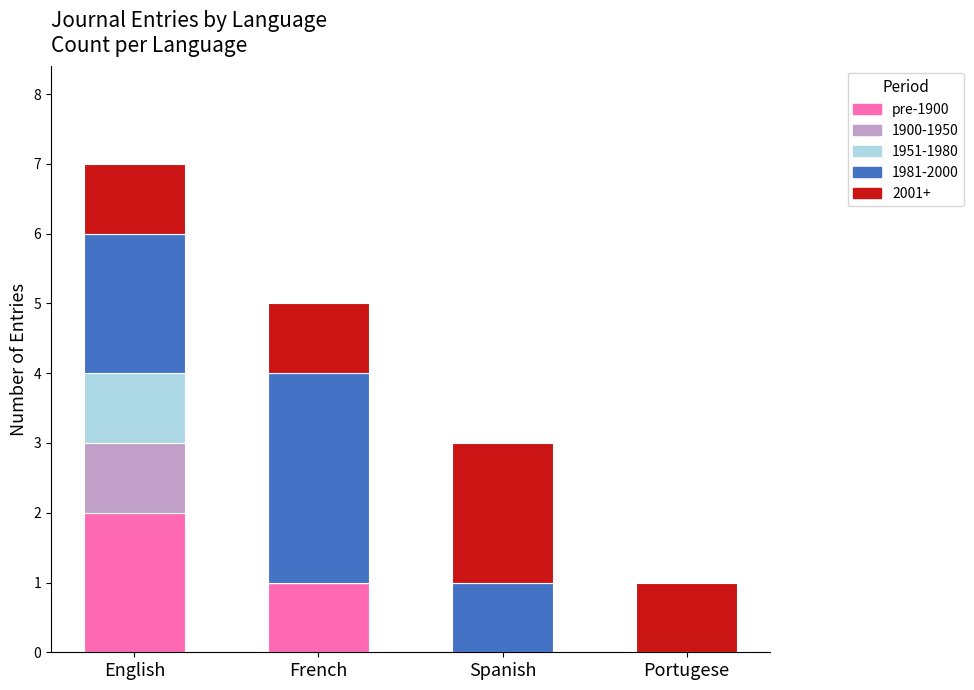

Reading left to right, list the values for the pre-1900 series.

English=2	French=1	Spanish=0	Portugese=0